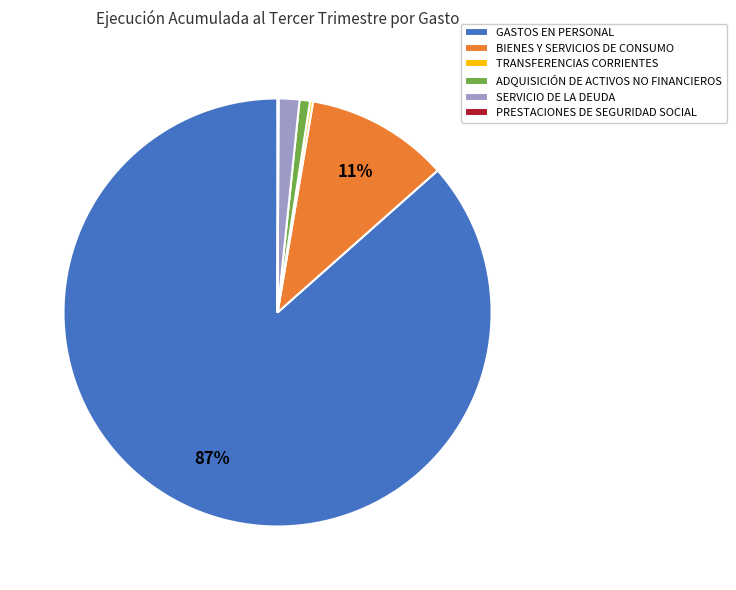

To the nearest percent, what is the difference between the BIENES Y SERVICIOS DE CONSUMO and ADQUISICIÓN DE ACTIVOS NO FINANCIEROS slice percentages?

10%